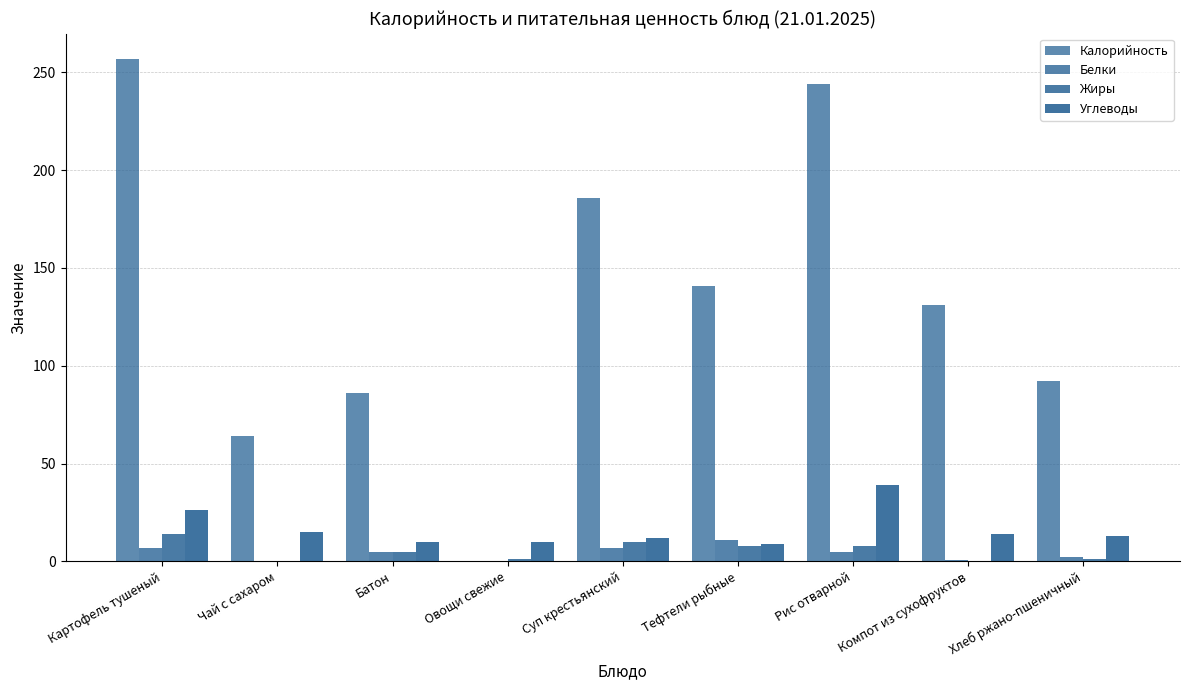

Read the Углеводы value at Батон.

10.0